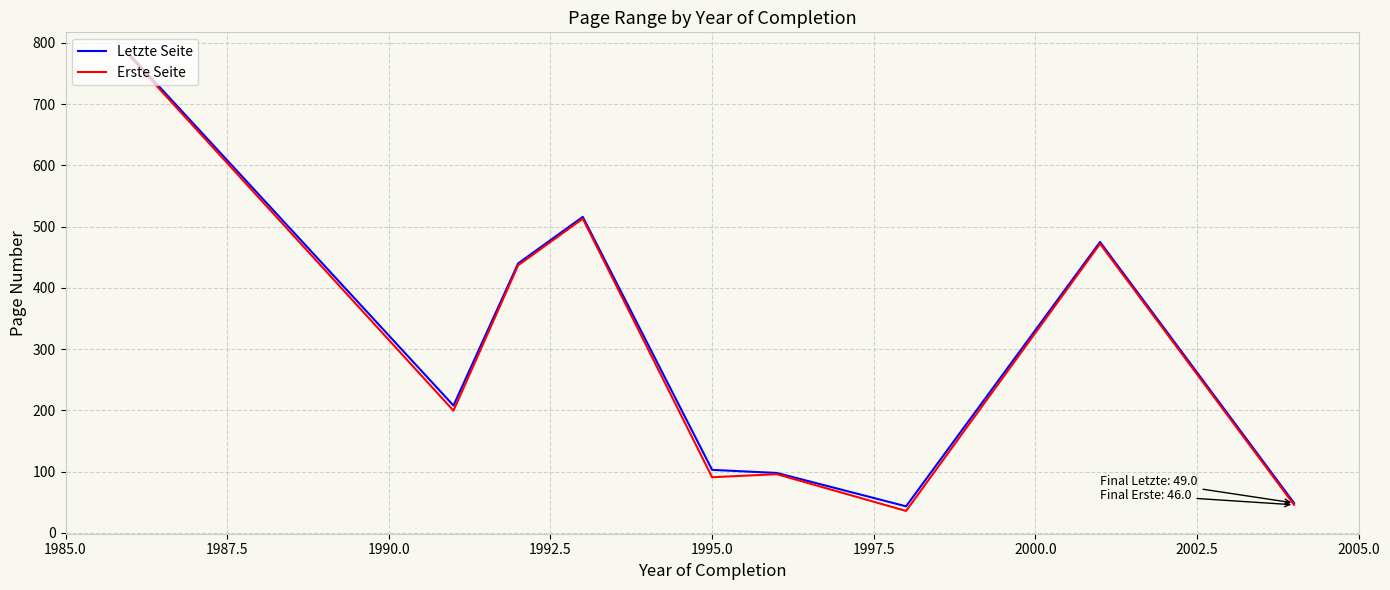

What is the sum of all Erste Seite values?

2667.7